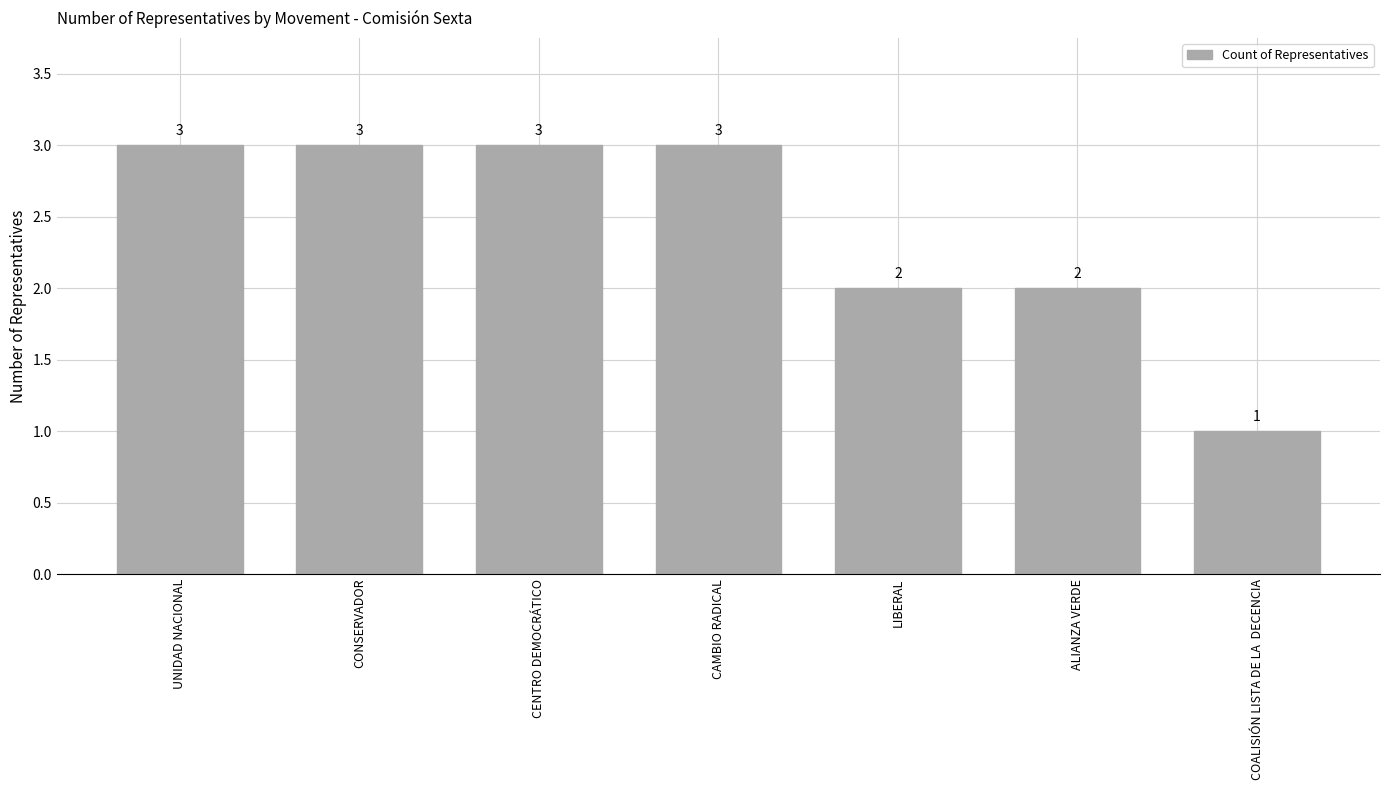

What value does the data have at LIBERAL?

2